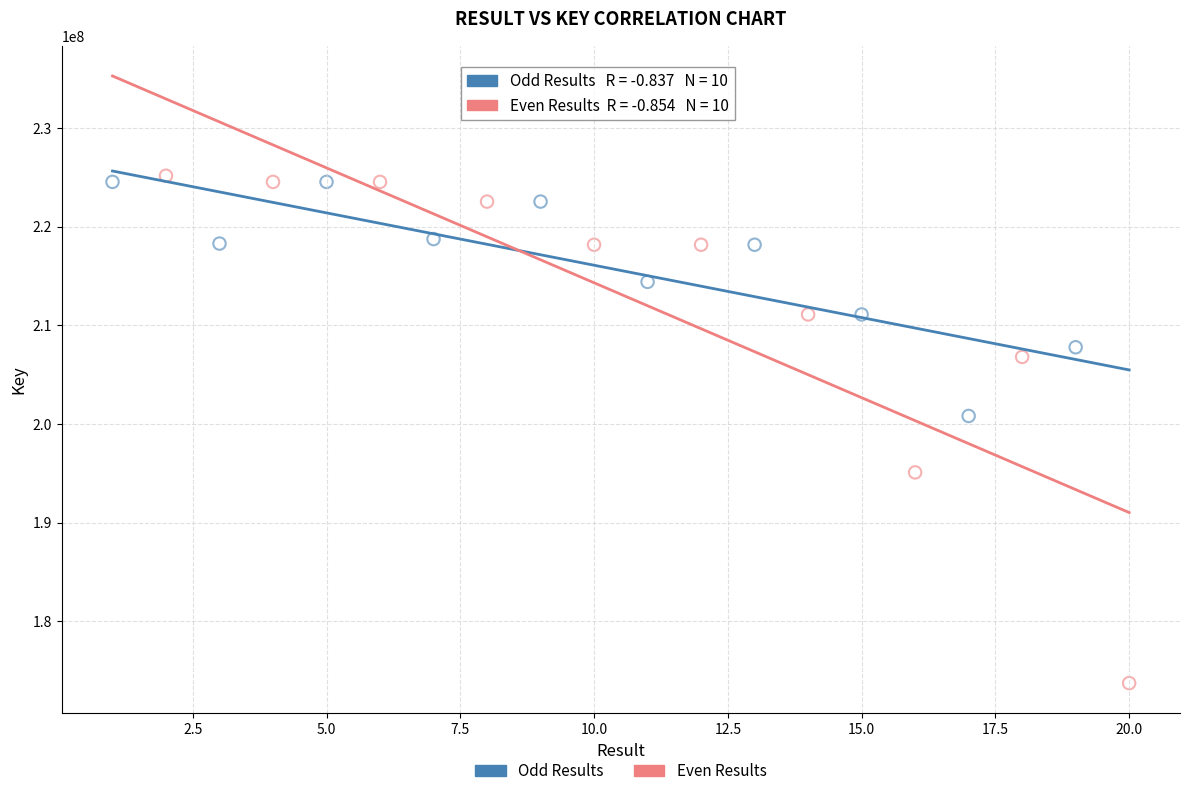

Which series contains the highest Y value?

Even Results